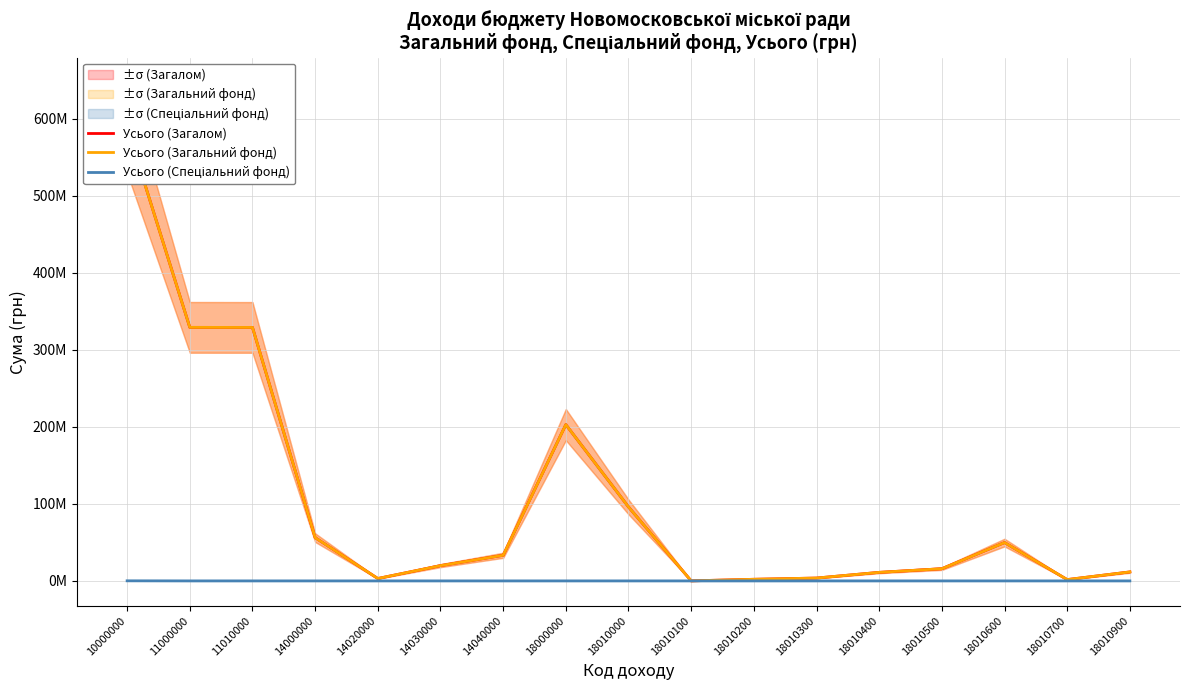

At which category does Усього (Загалом) reach its first local valley?

14020000